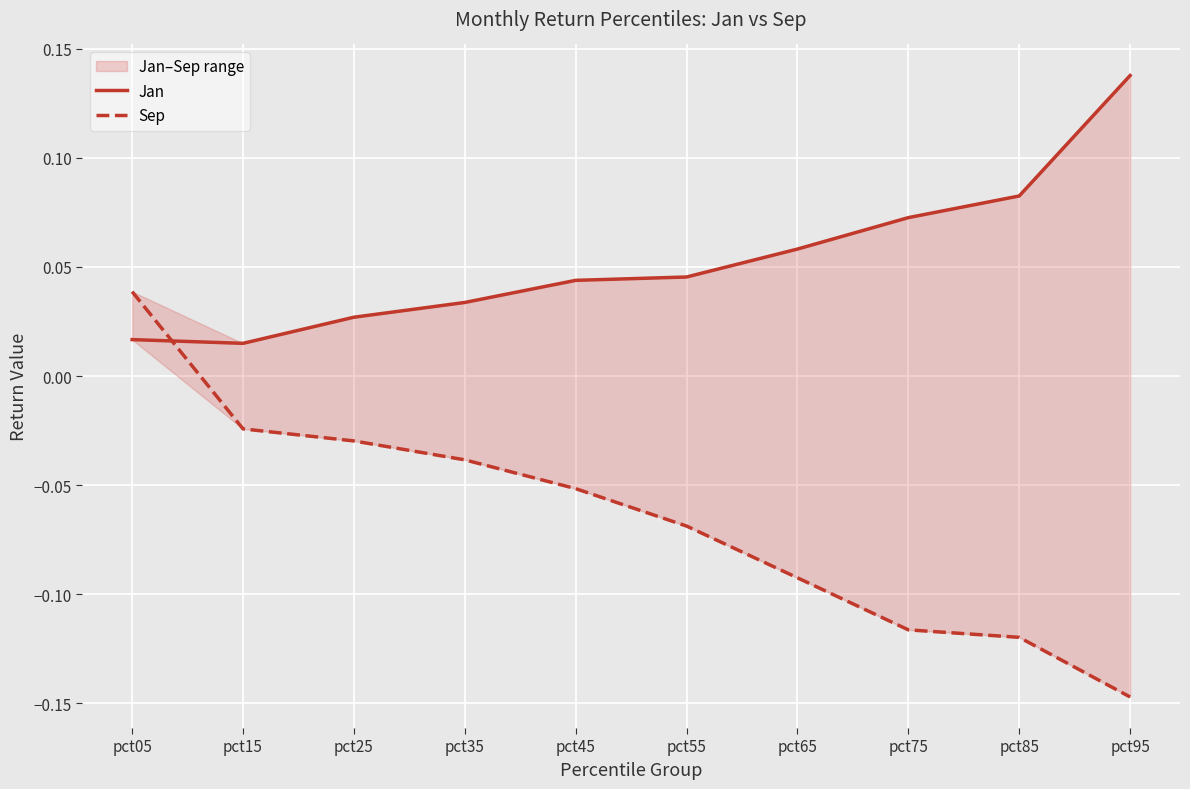

What is the minimum value for Sep?

-0.1